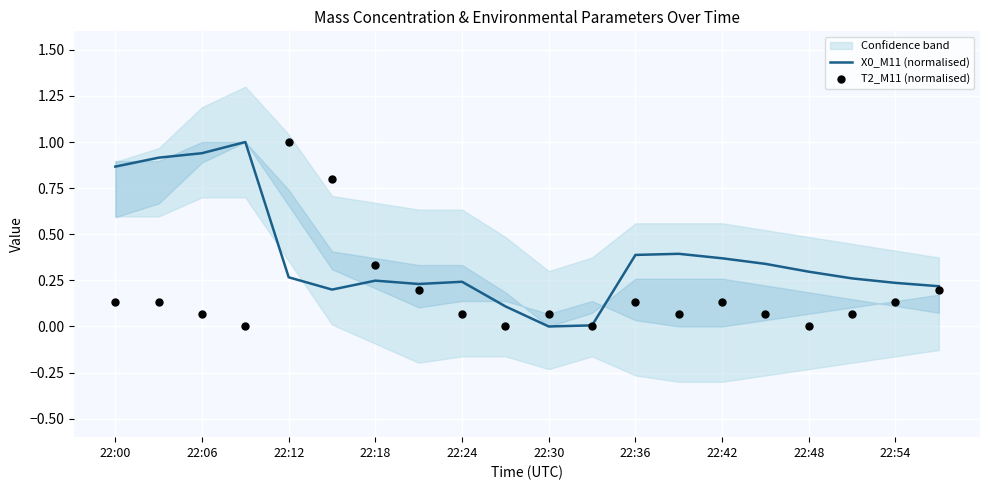

What are all the series names shown in the legend?

X0_M11 (normalised), T2_M11 (normalised)